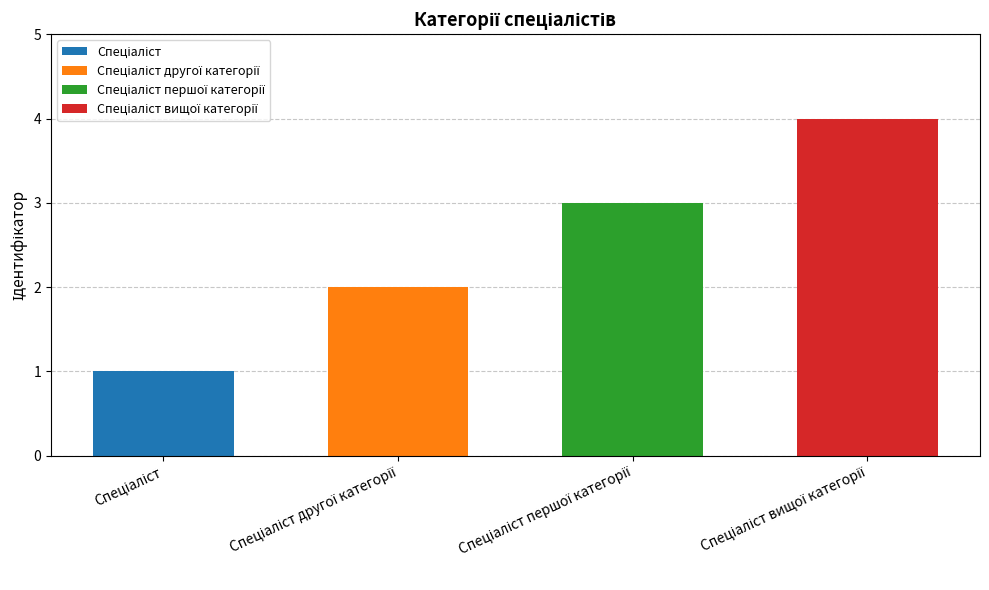

What is the difference between the maximum and second lowest values?

2